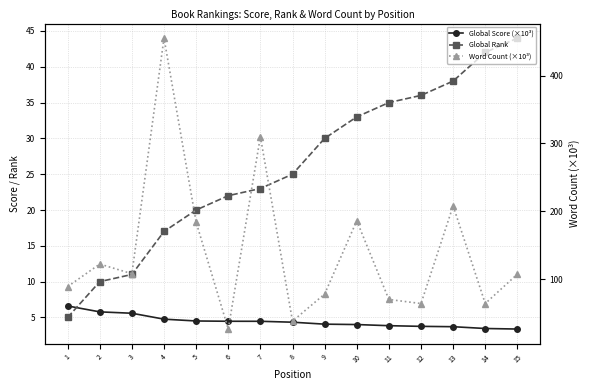

What is the lowest value of the Global Score (×10³) series?

3.4